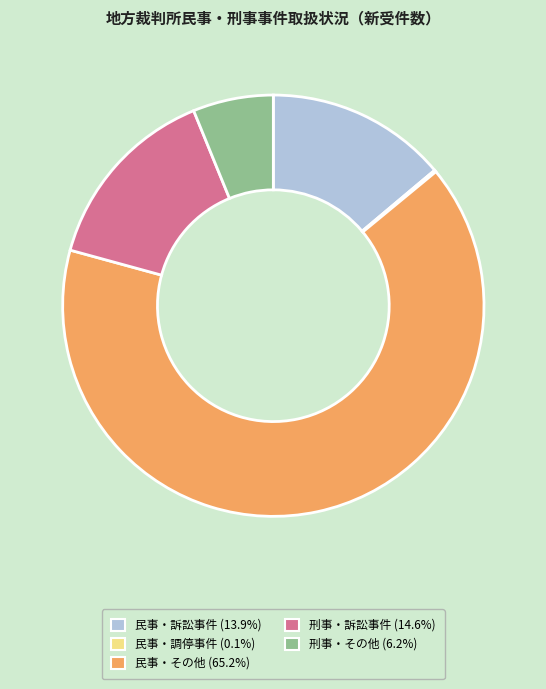

Is there any slice that represents more than half of the pie?

Yes